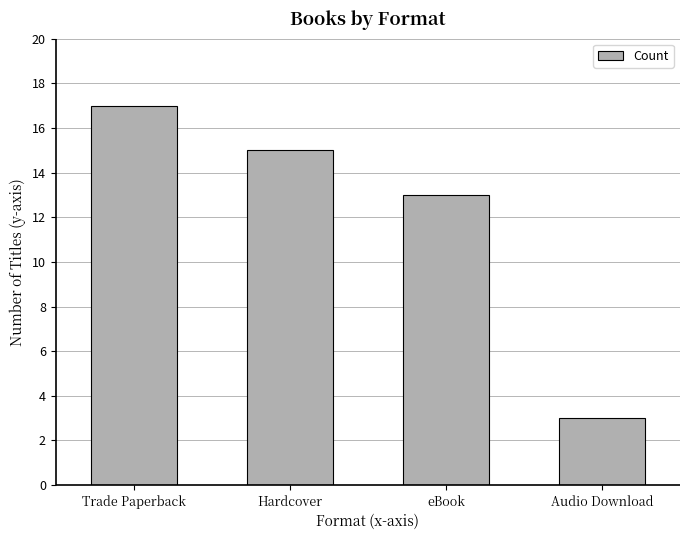

How many bars are there in total?

4